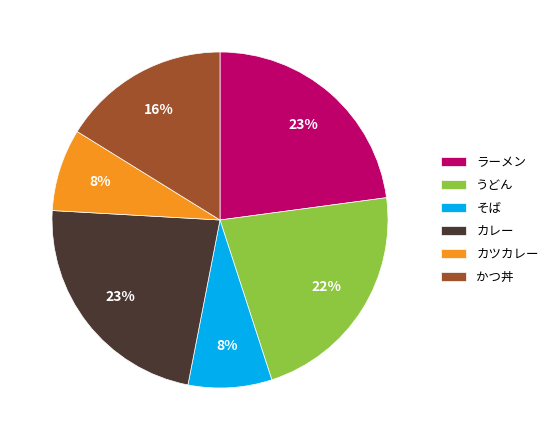

Do ラーメン and カツカレー together represent more than half of the pie?

No